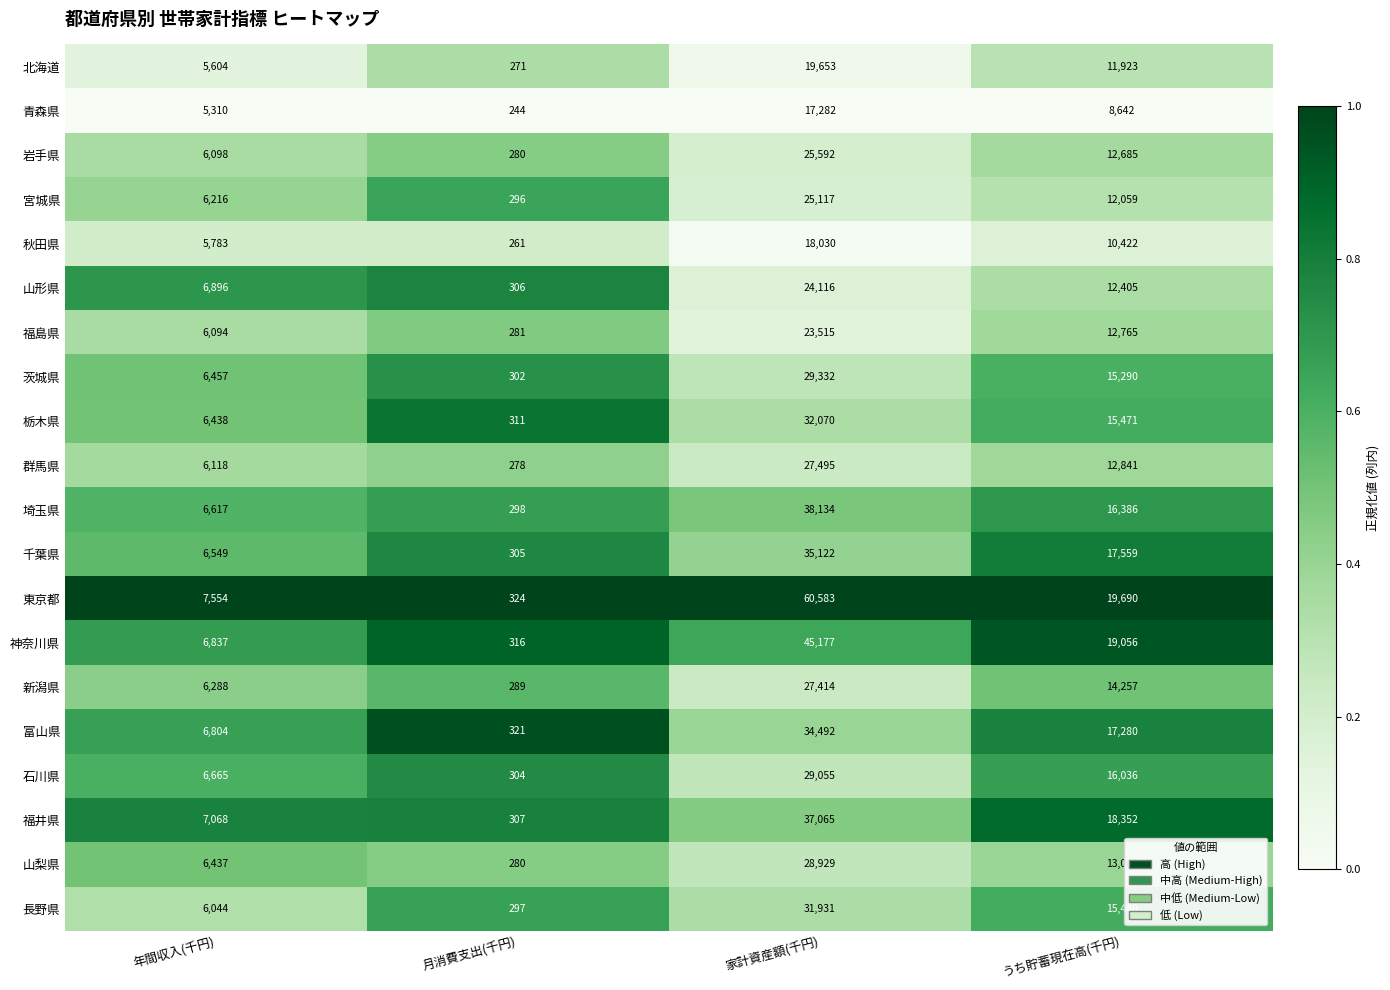

Rank the series at 年間収入(千円) from highest to lowest value.

東京都, 福井県, 山形県, 神奈川県, 富山県, 石川県, 埼玉県, 千葉県, 茨城県, 栃木県, 山梨県, 新潟県, 宮城県, 群馬県, 岩手県, 福島県, 長野県, 秋田県, 北海道, 青森県